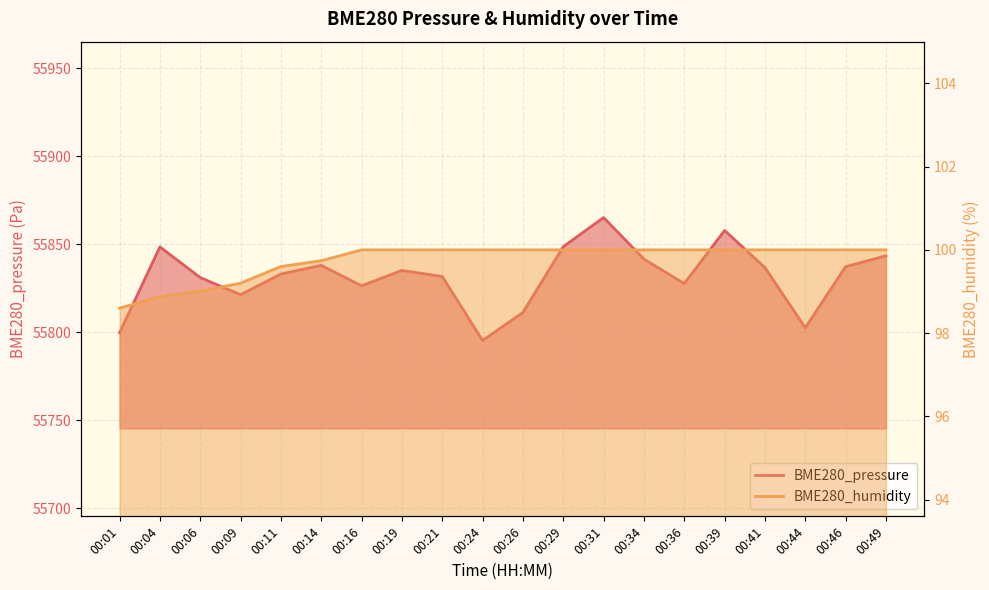

True or false: BME280_humidity and BME280_pressure cross at least once.

False